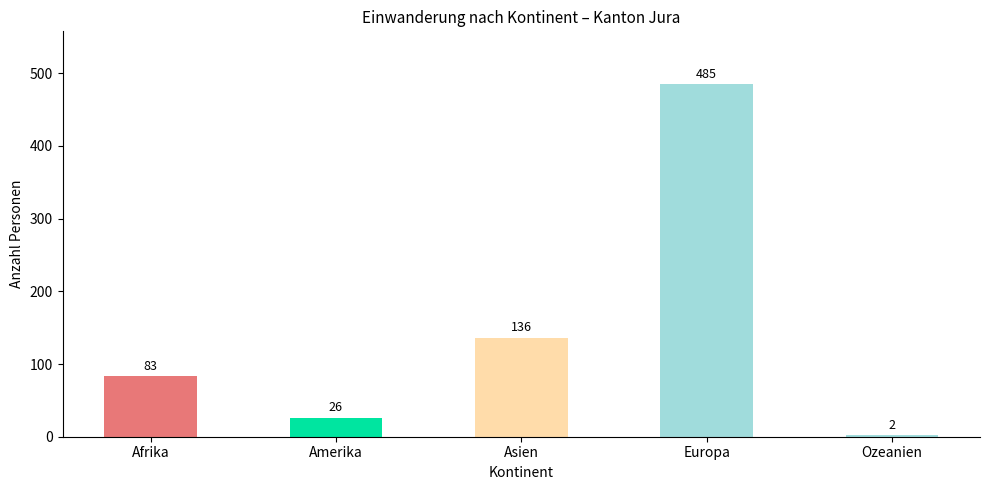

How many bars are there in total?

5